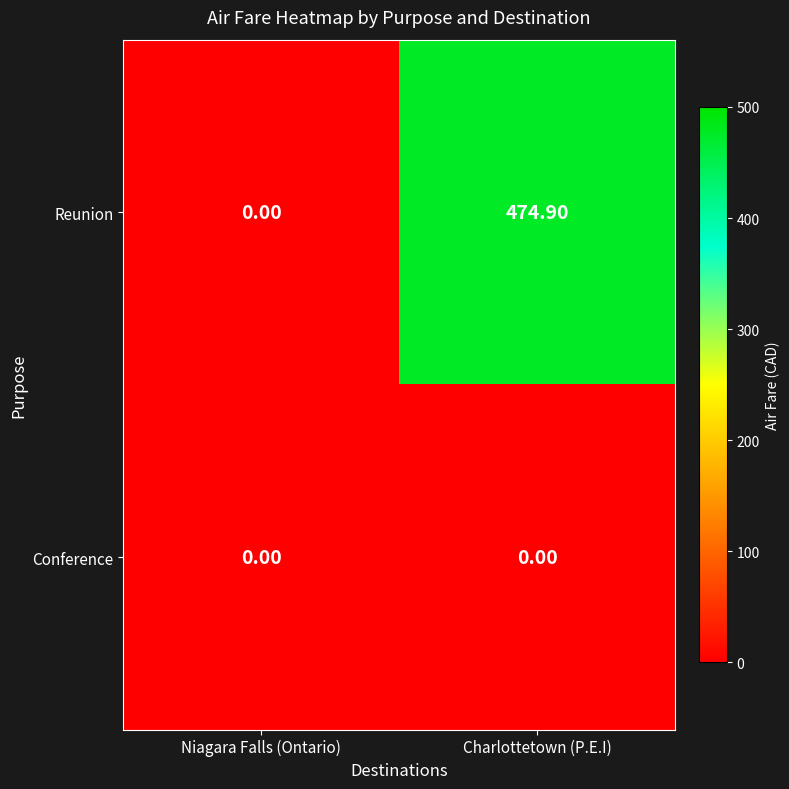

At Charlottetown (P.E.I), list the series in order from largest to smallest.

Reunion, Conference